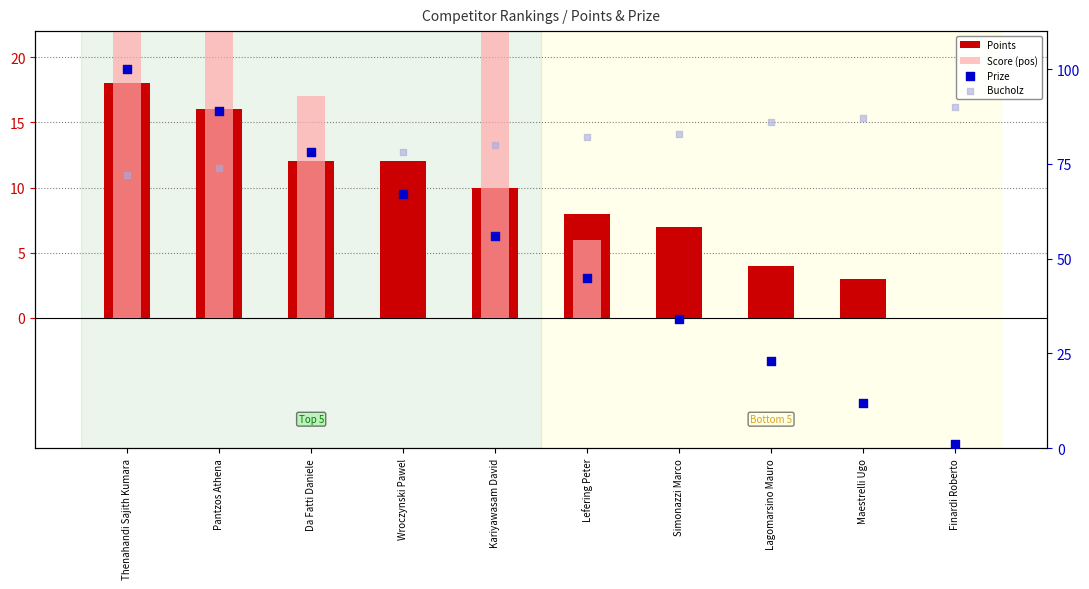

Which series has the widest spread of Y values?

Prize